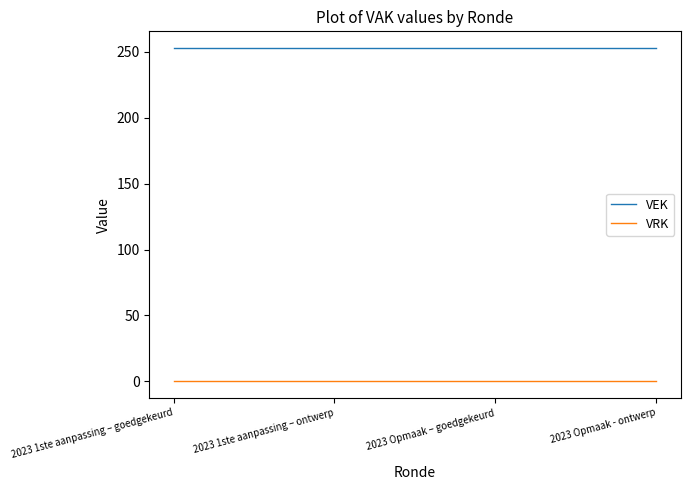

Rank the series by their maximum value, from lowest to highest.

VRK, VEK